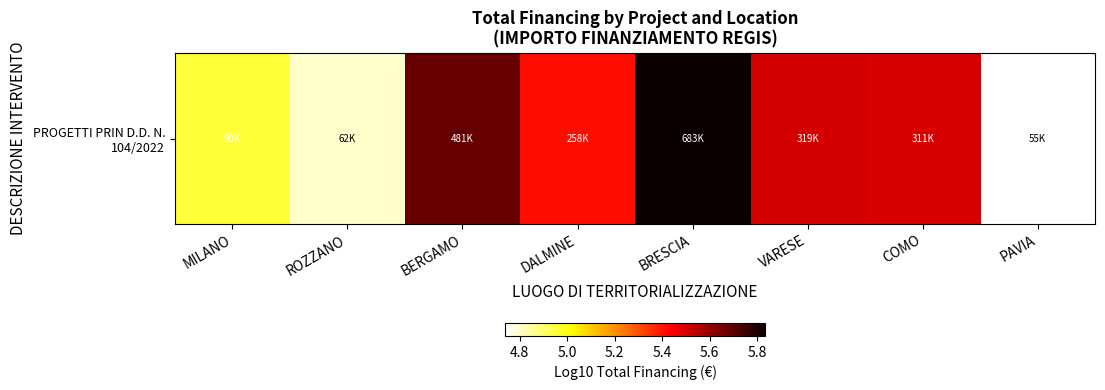

Reading left to right, extract all data points from this chart.

MILANO=5.0	ROZZANO=4.8	BERGAMO=5.7	DALMINE=5.4	BRESCIA=5.8	VARESE=5.5	COMO=5.5	PAVIA=4.7